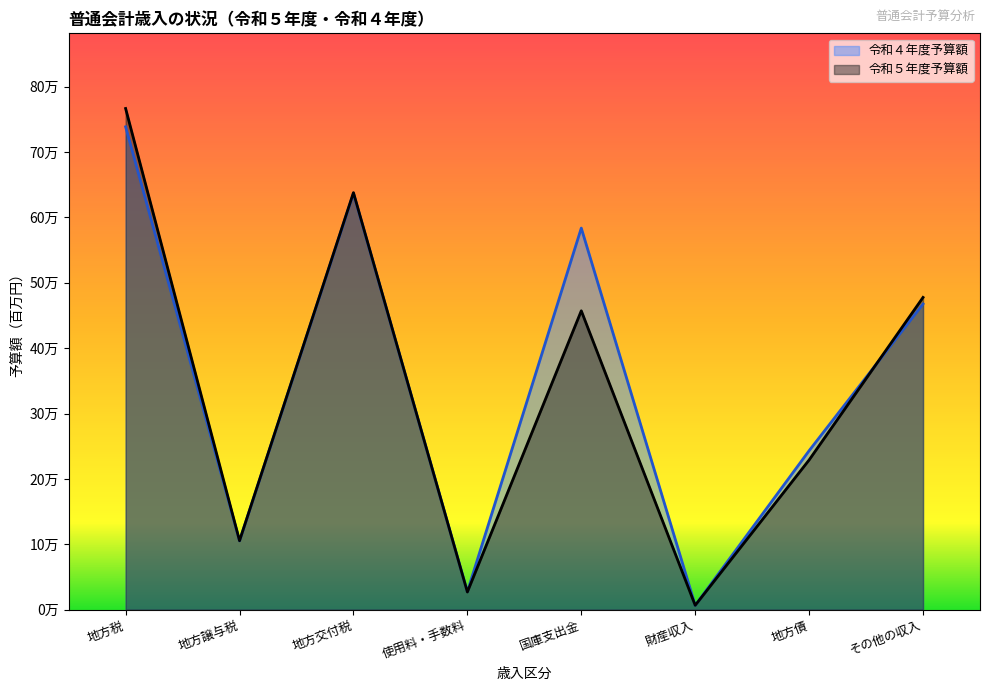

Between 地方税 and 地方交付税, which is larger?

地方税